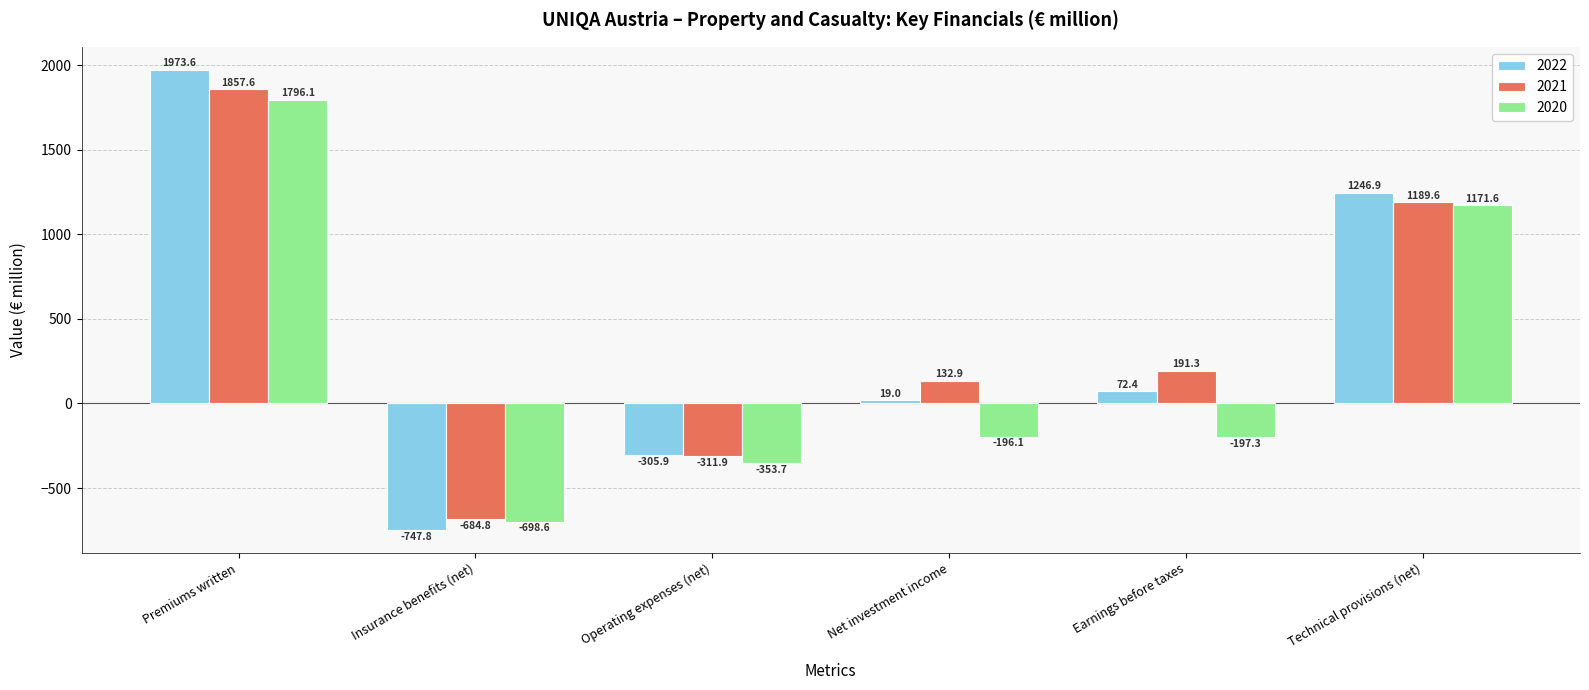

Is the value of 2022 at Premiums written greater than the value of 2020 at Net investment income?

Yes